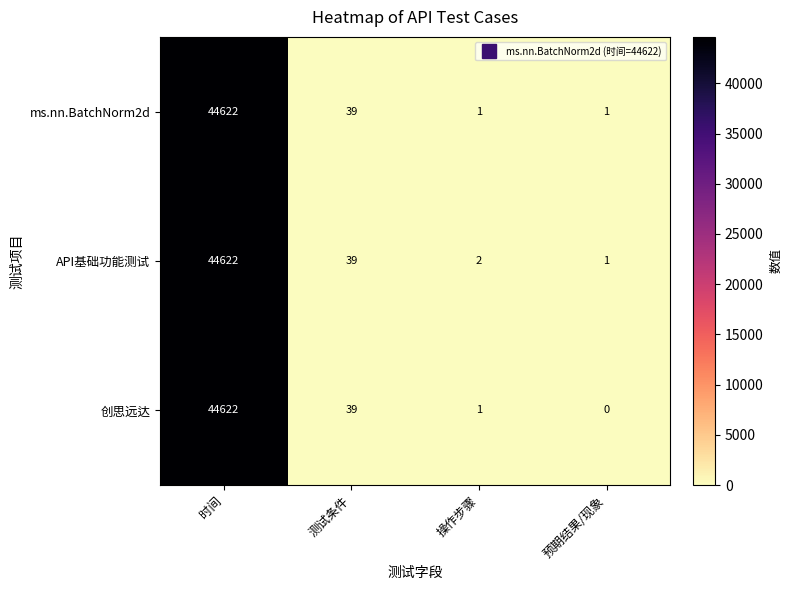

At how many categories does at least one series exceed 16693?

1